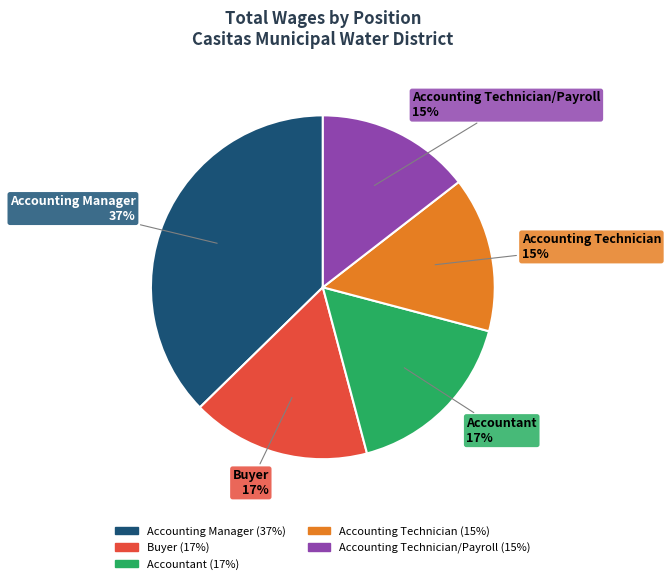

Which category has the biggest portion of the pie?

Accounting Manager